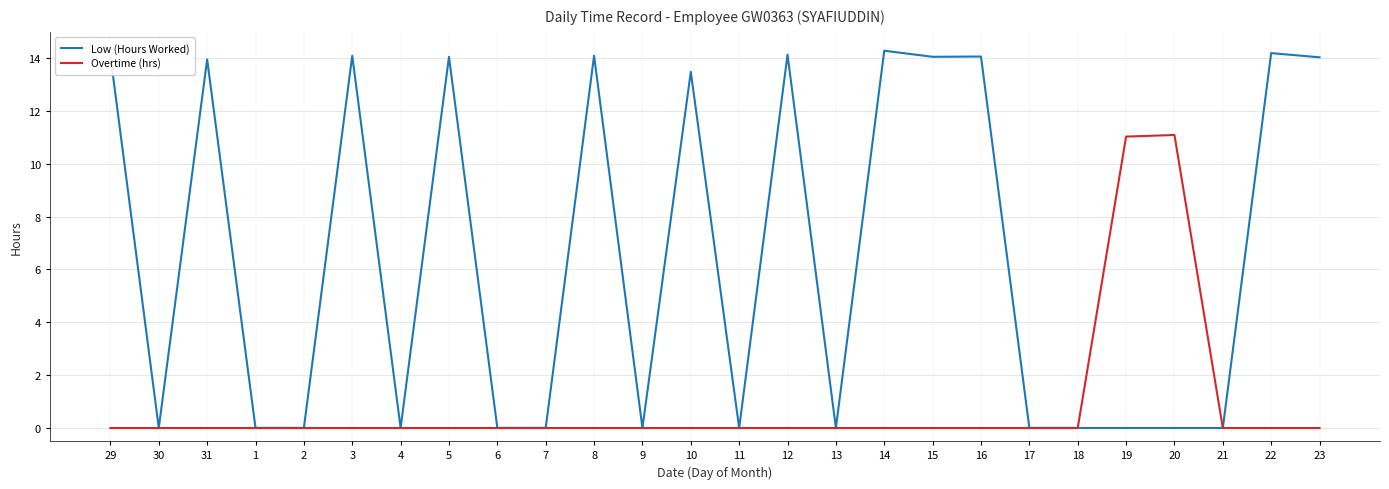

How many lines are shown in the chart?

2